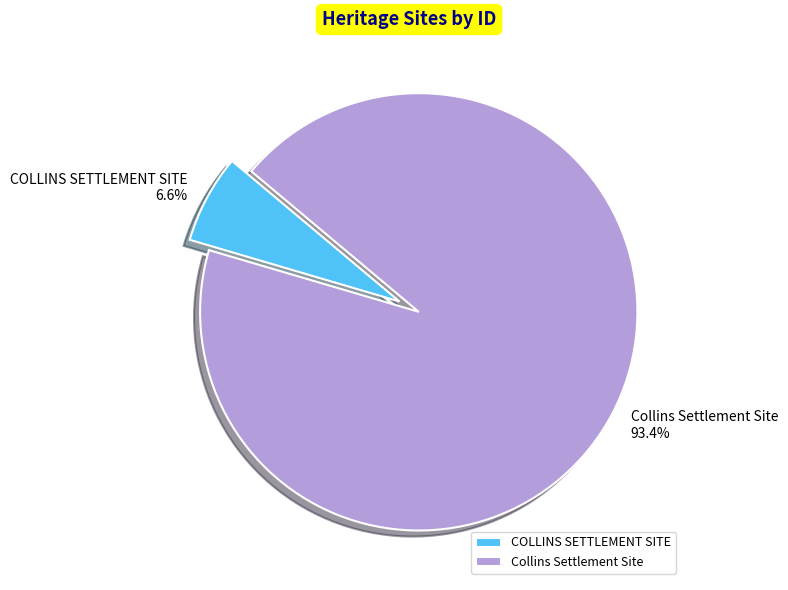

What is the largest slice in the pie chart?

Collins Settlement Site